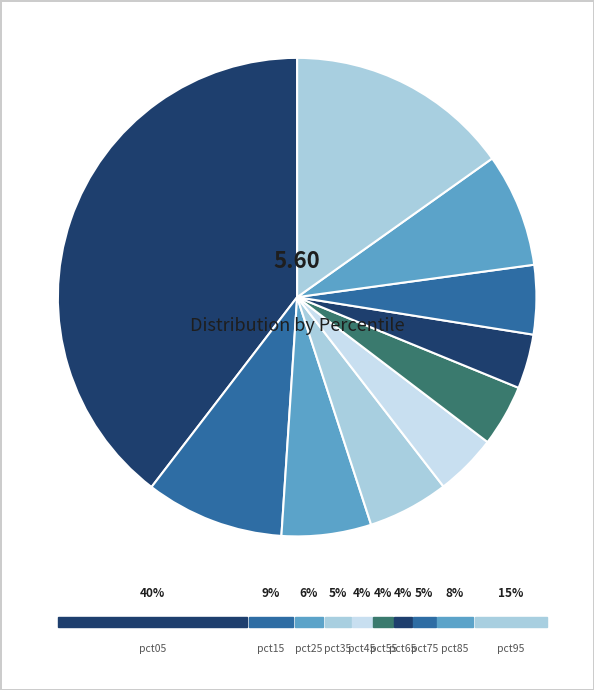

Which slice is the largest?

pct05